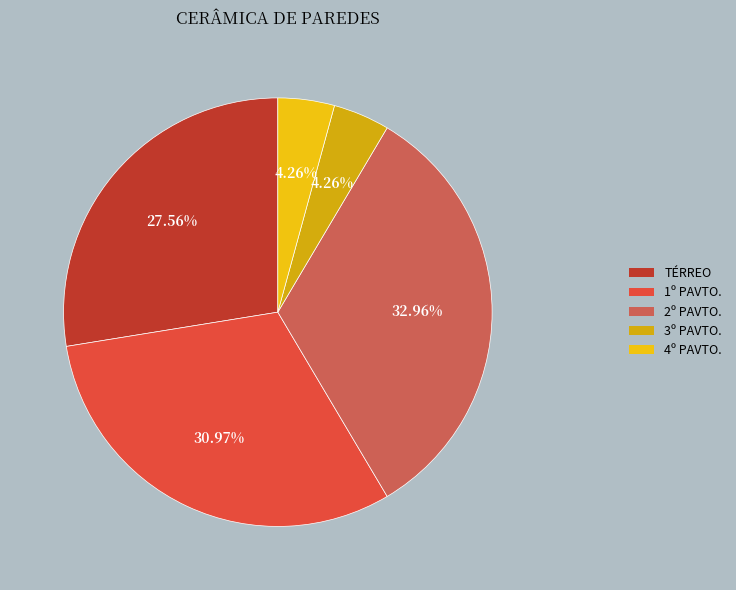

Which slice is the smallest?

3º PAVTO.